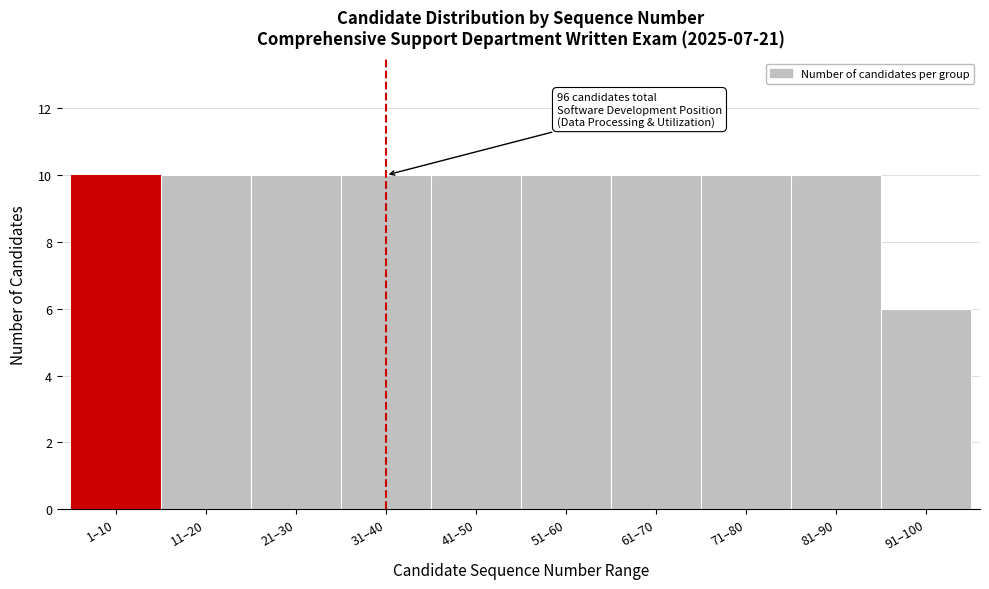

Reading left to right, list all the values displayed in this chart.

10	10	10	10	10	10	10	10	10	6